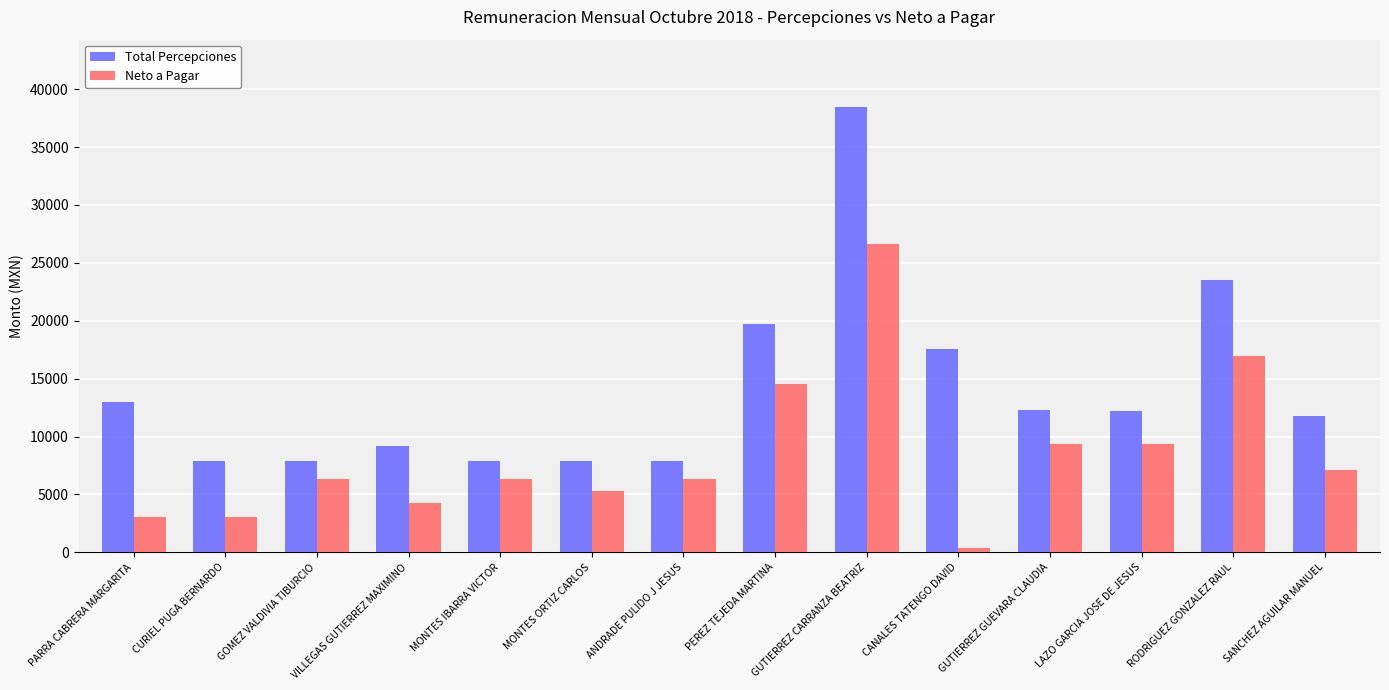

What value does the Neto a Pagar series have at CURIEL PUGA BERNARDO?

3080.9